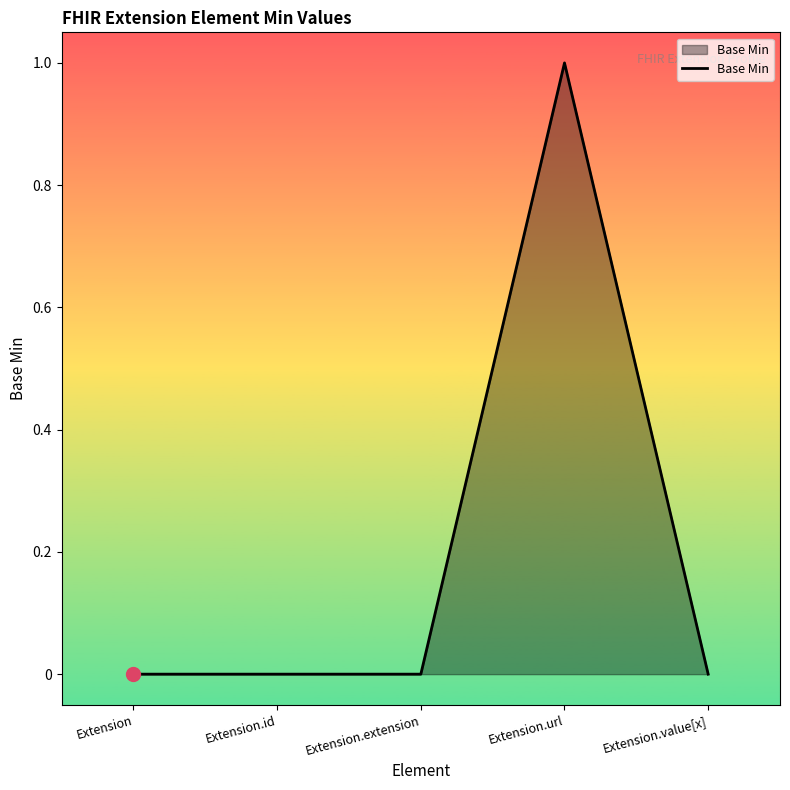

Reading left to right, extract all data points from this chart.

0	0	0	1	0